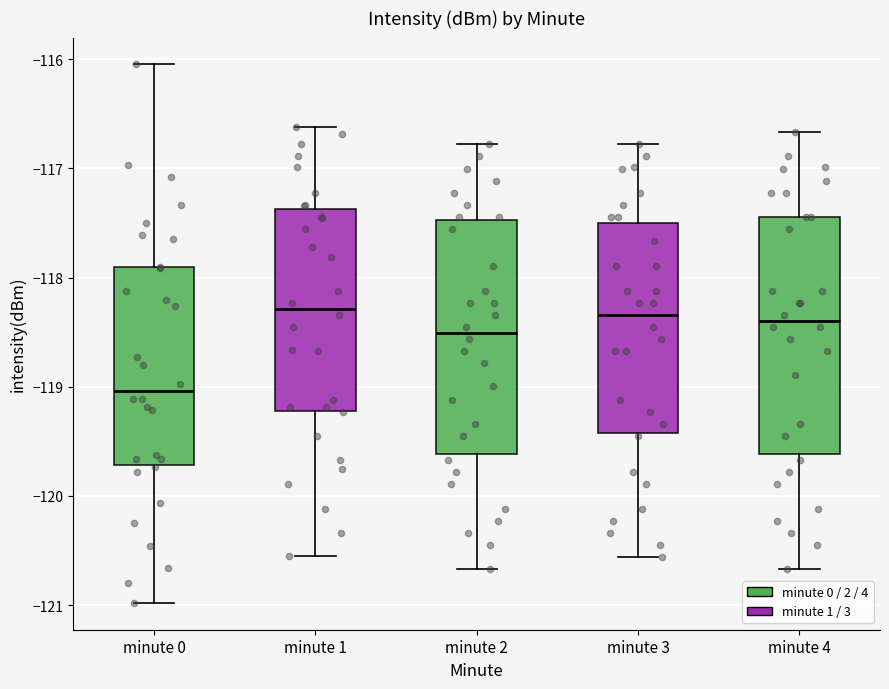

Where is the lower edge of the box for minute 4 on the y-axis? The values are not printed on the chart, so give them approximately, as read against the axis.

-119.6